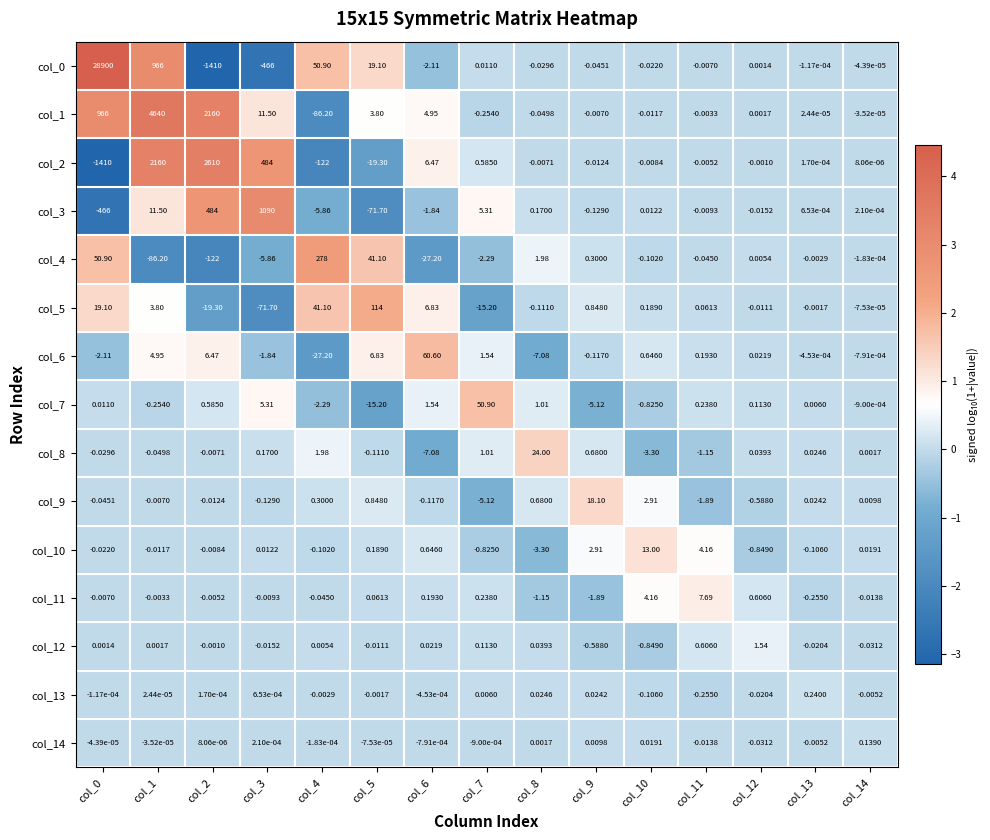

Count the number of categories in the chart.

15